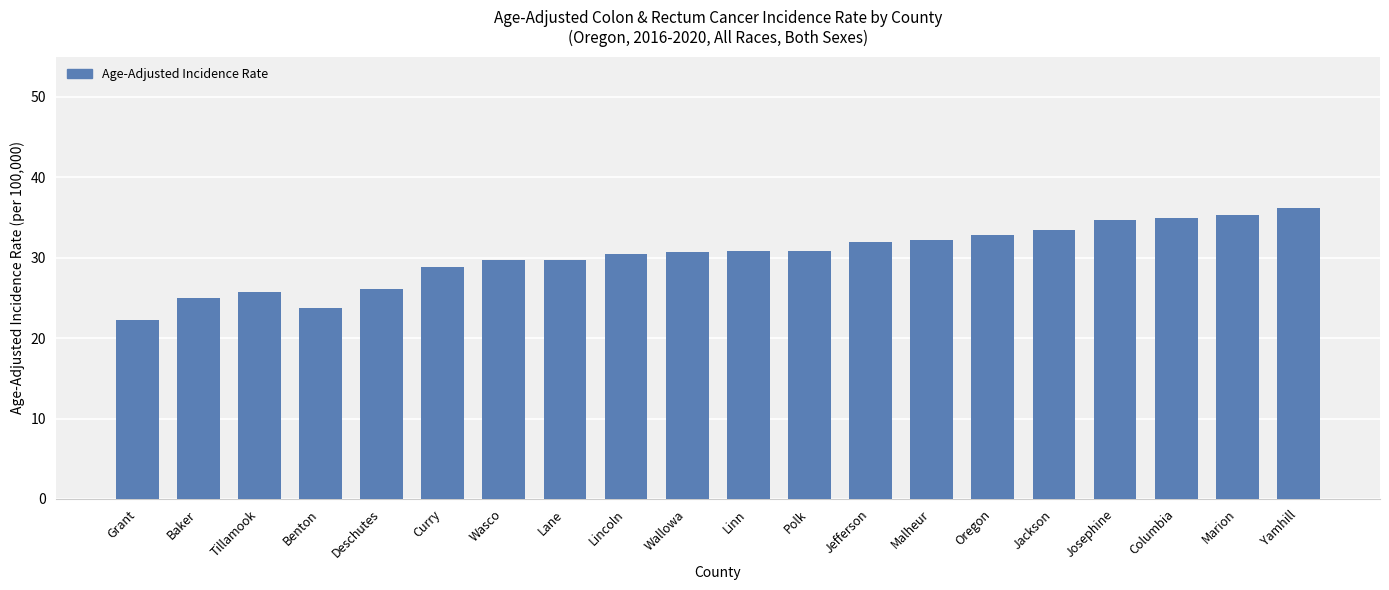

What is the smallest value displayed?

22.2